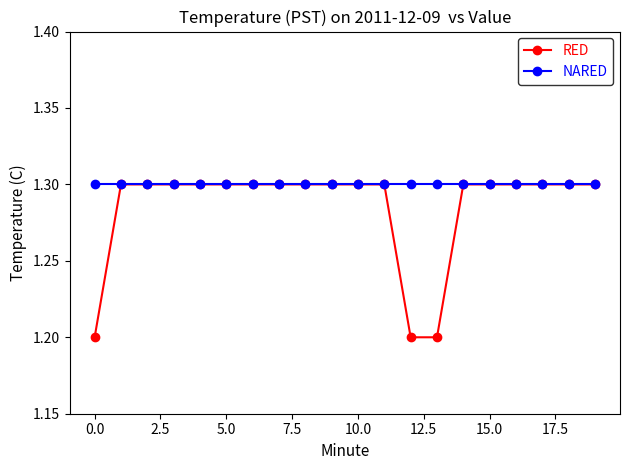

Which series has the widest spread of values?

RED